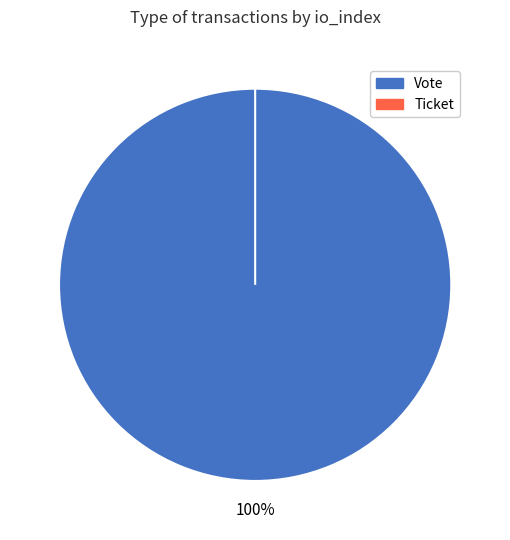

Is it true that Vote is 100% of the pie?

True